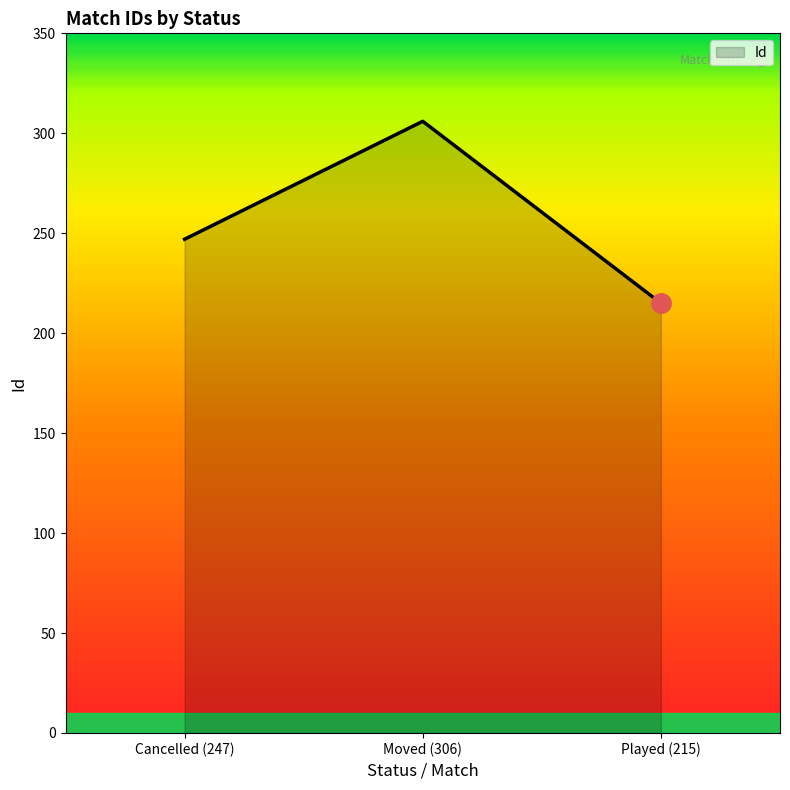

What is the average value?

256